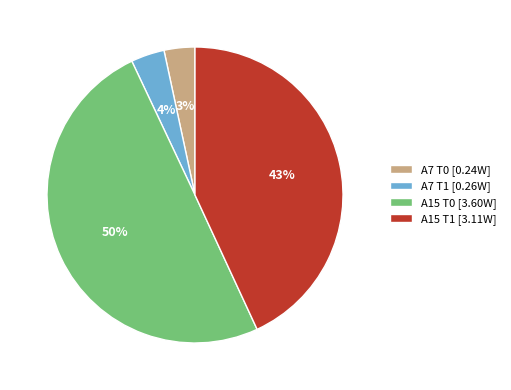

What percentage is the A7 T1 [0.26W] slice, to the nearest percent?

4%